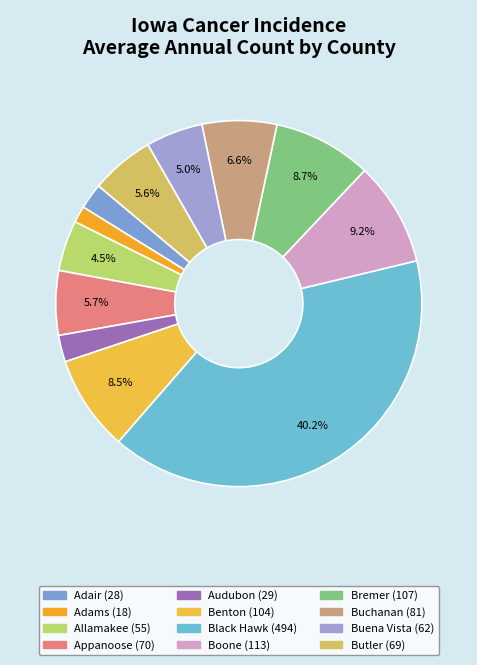

Count the number of slices in the pie.

12